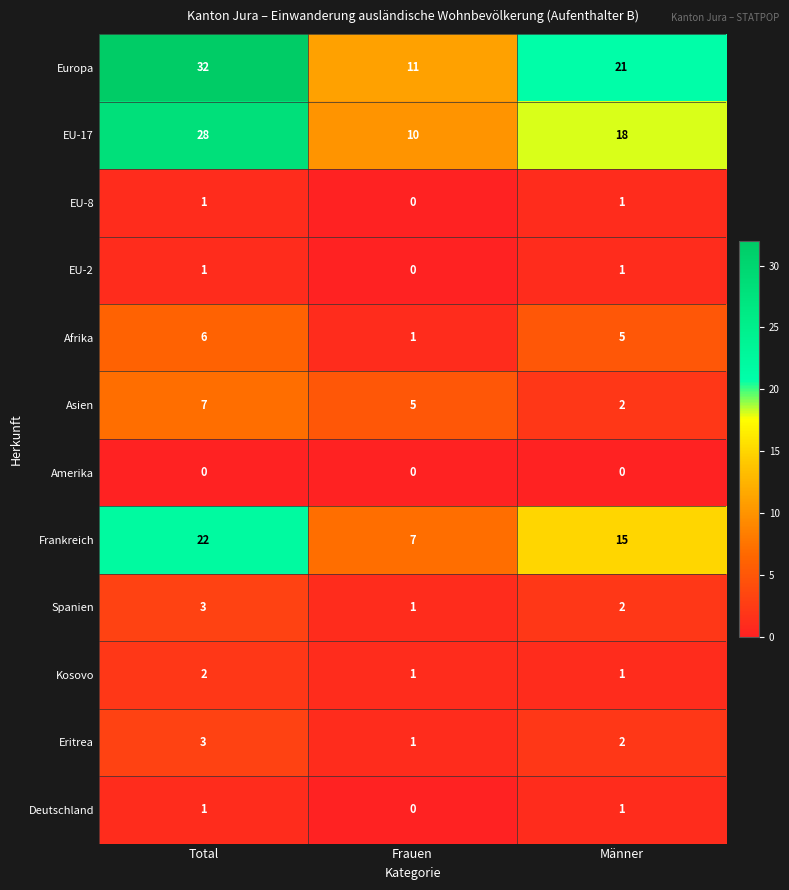

List the labels in order of Frankreich value, smallest first.

Frauen, Männer, Total